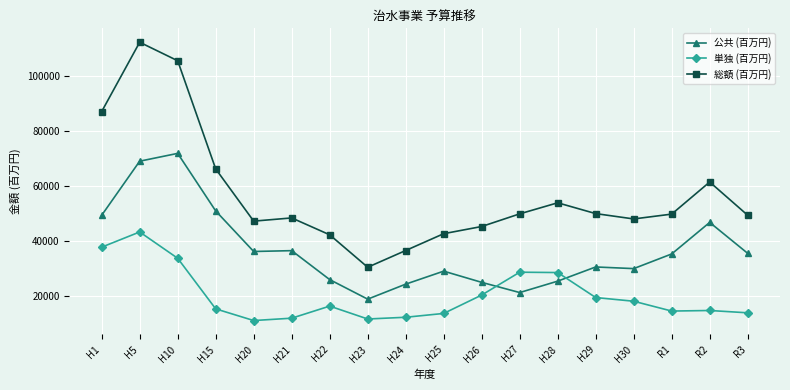

True or false: 総額 (百万円) and 単独 (百万円) cross at least once.

False